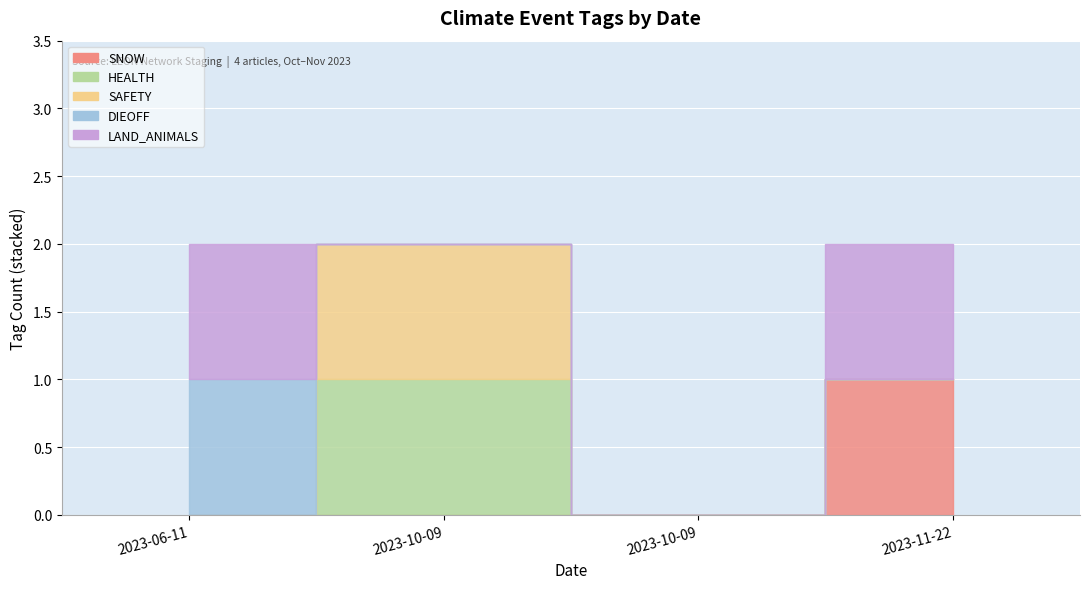

Which series has the widest spread of values?

SNOW